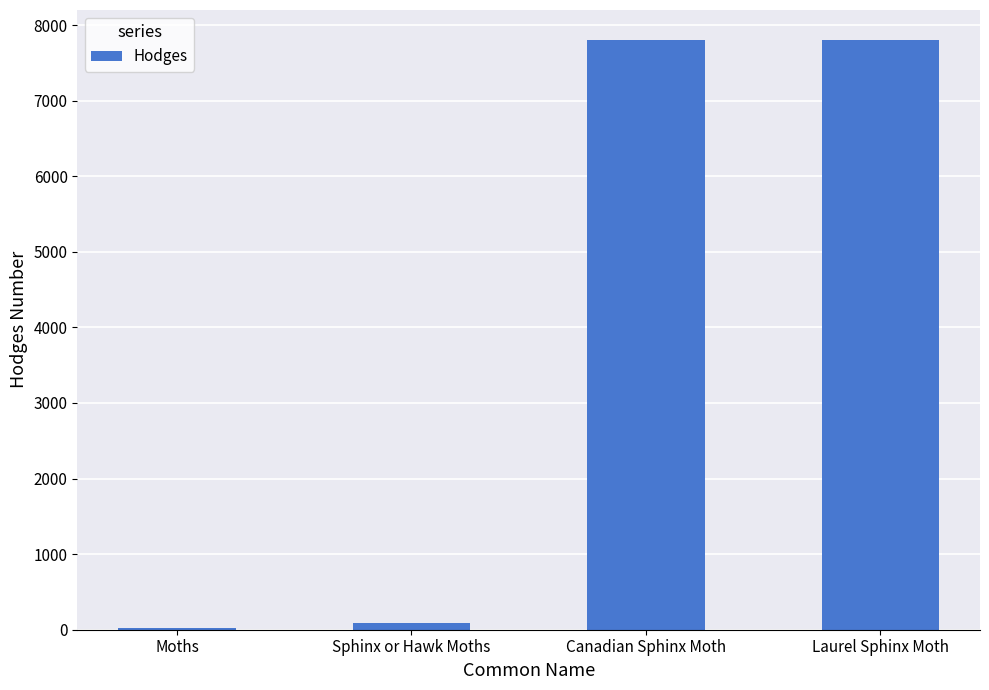

How many categories are shown in the chart?

4